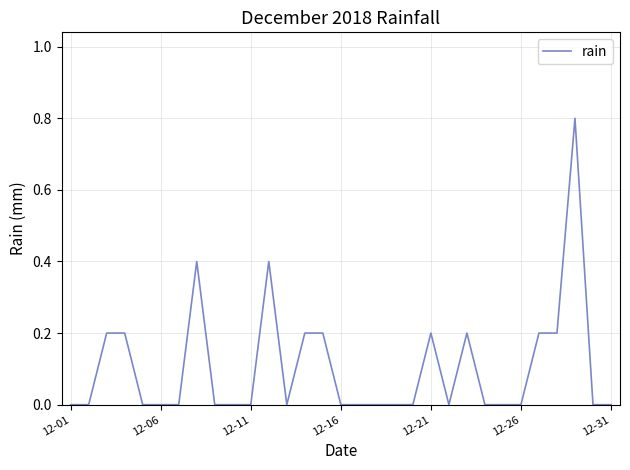

What is the maximum value shown in the chart?

0.8